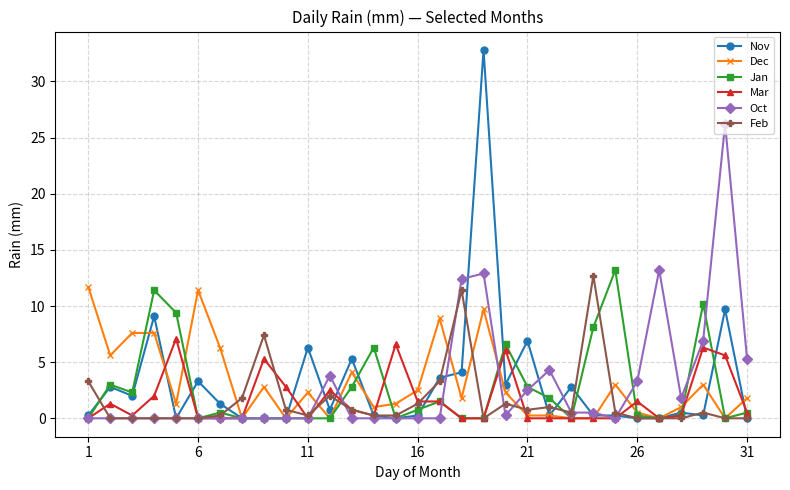

What is the value of the Oct point at the 31st from the left?

5.3